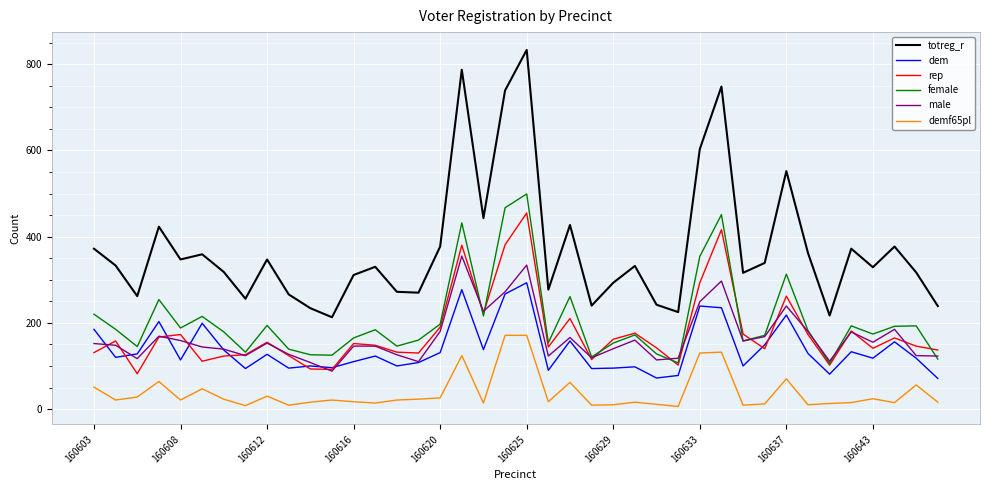

True or false: rep and demf65pl intersect in this chart.

False